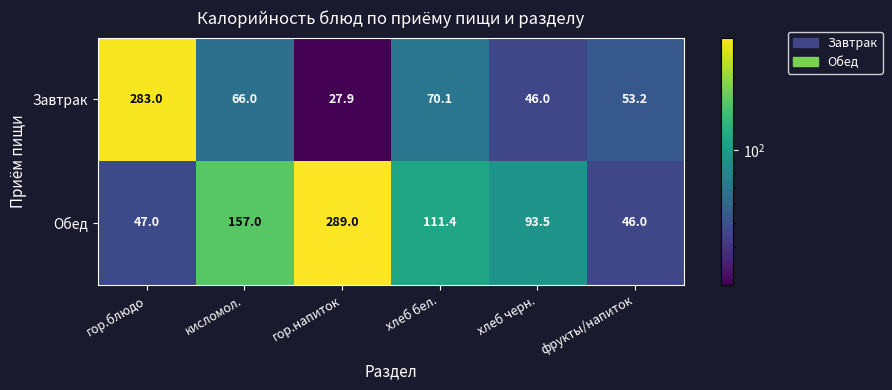

Count the number of data series in this chart.

2